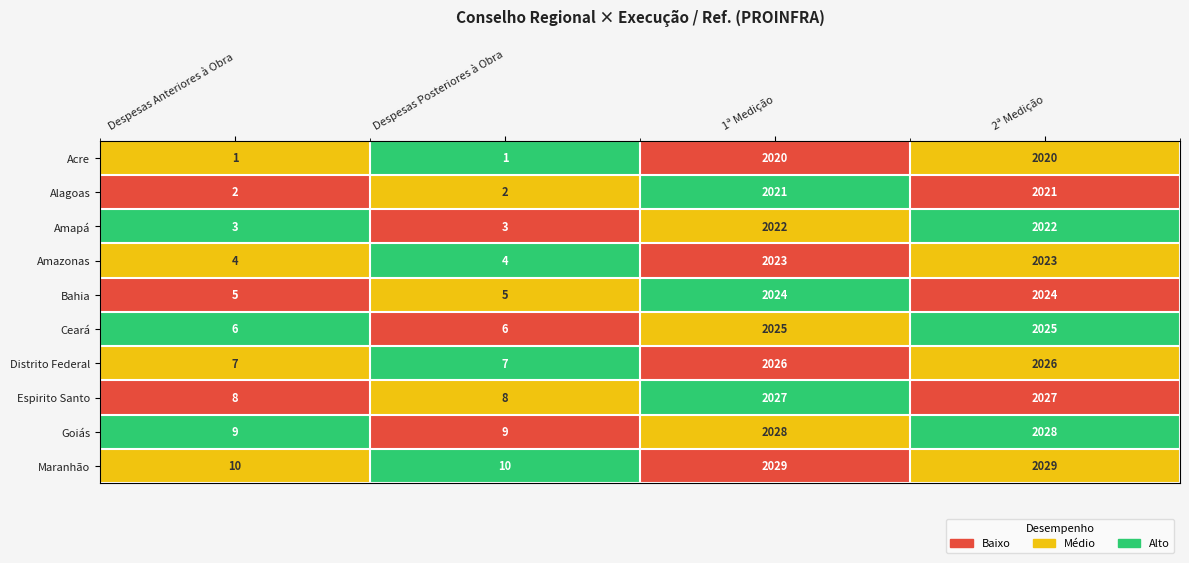

The value of Alagoas at 1ª Medição is 593. True or false?

False